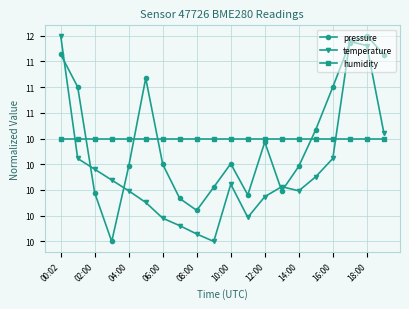

What are all the series names shown in the legend?

pressure, temperature, humidity